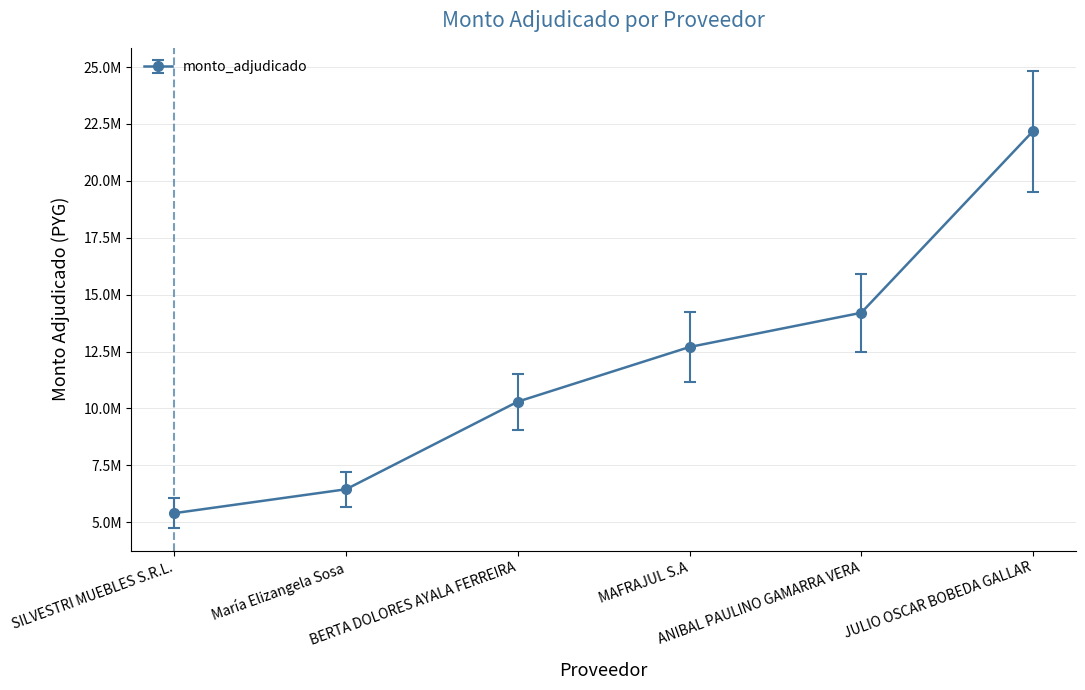

True or false: the data shows 6450000 at María Elizangela Sosa.

True